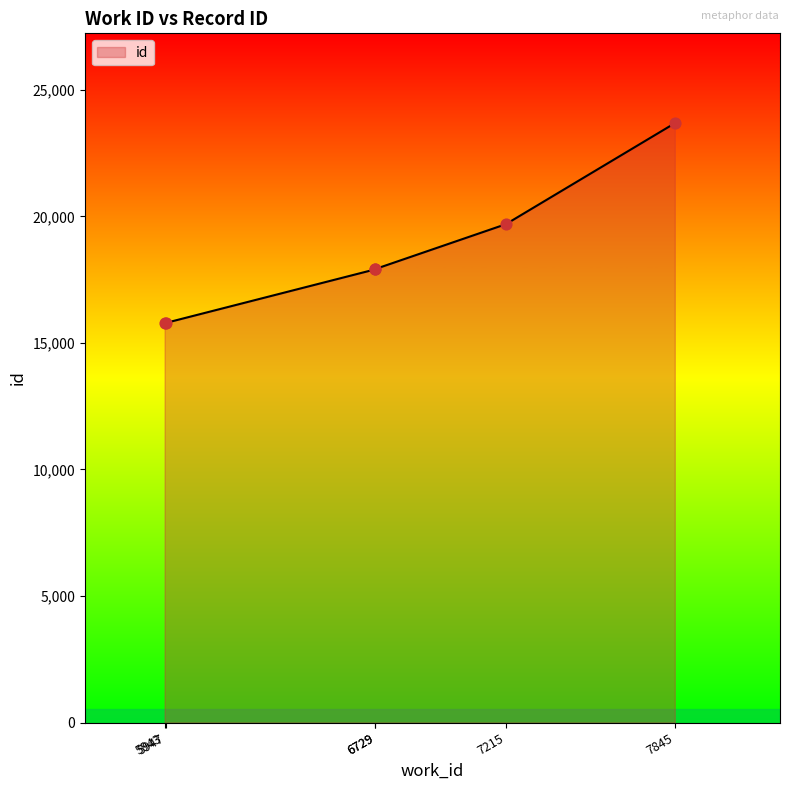

What is the ratio of the value at 5947 to the value at 6729?

0.9